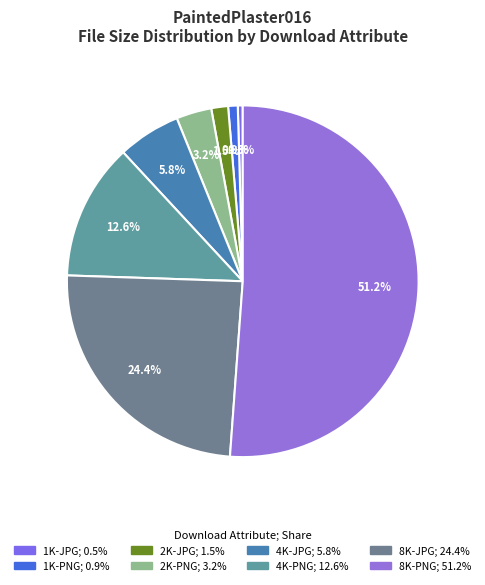

To the nearest percent, what percentage of the pie is 2K-PNG?

3%